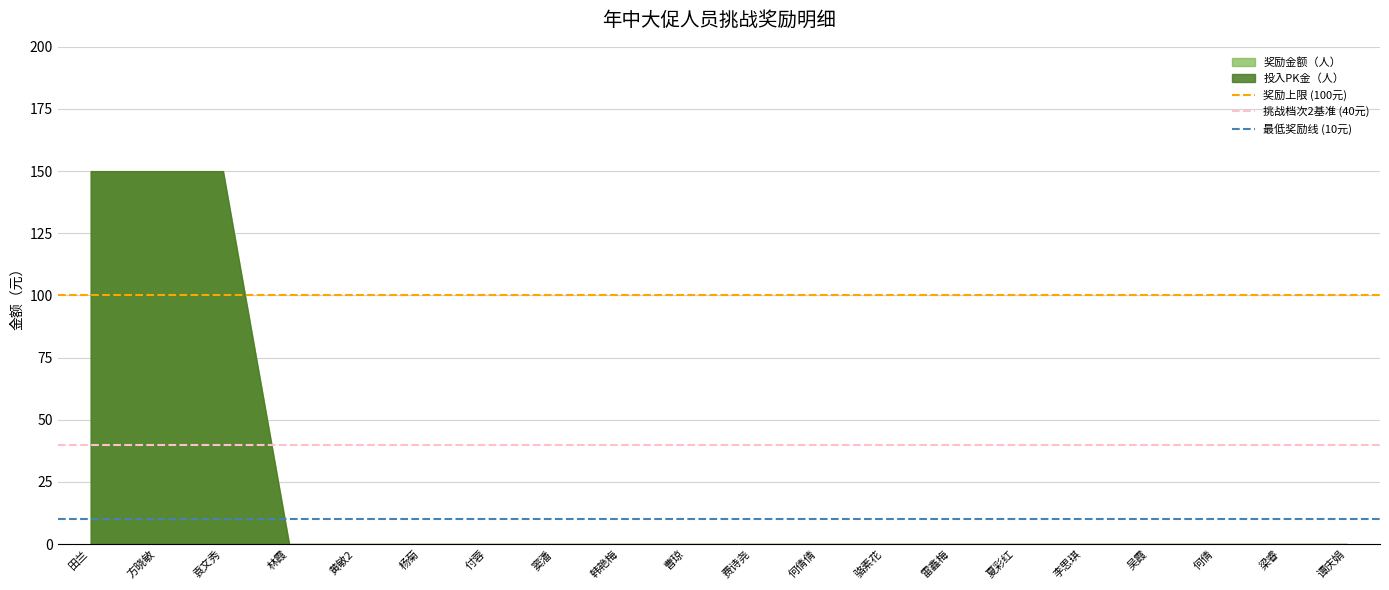

What is the label of the 1st point from the right?

方晓敏